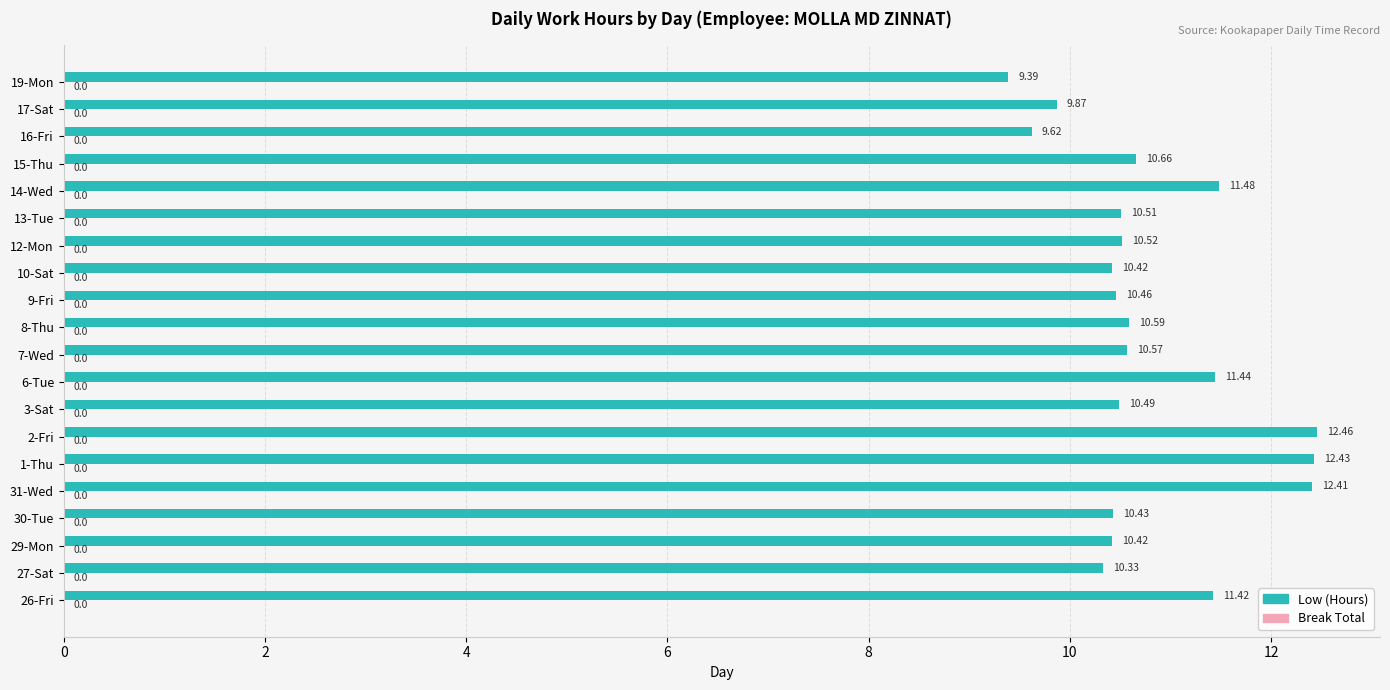

Which has a higher value, 17-Sat or 19-Mon?

17-Sat